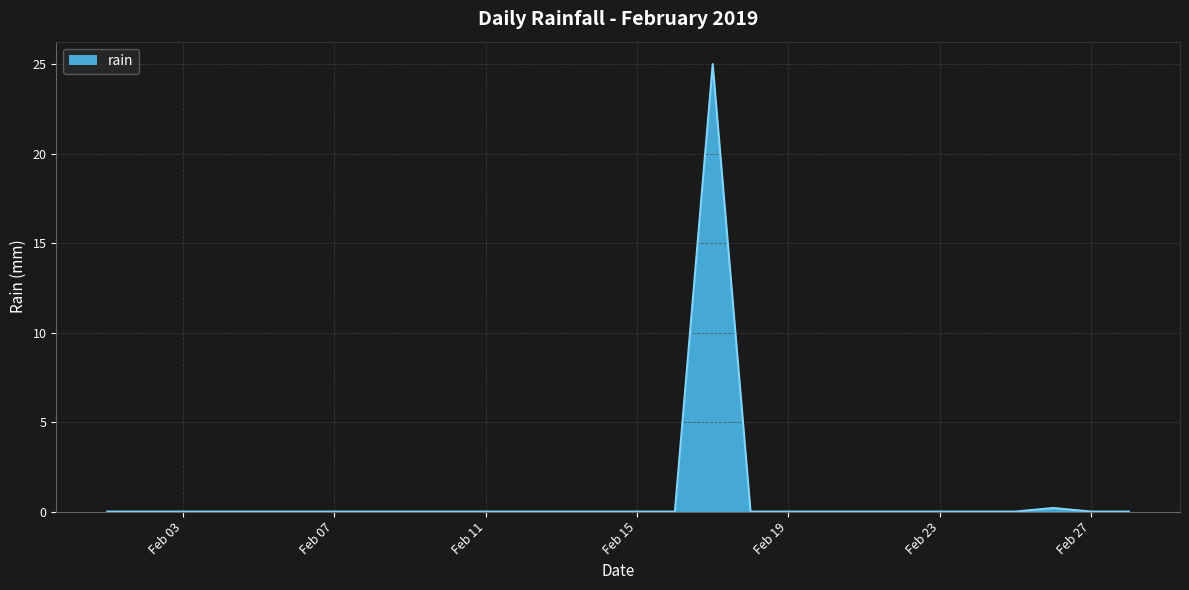

What is the maximum value shown in the chart?

25.0